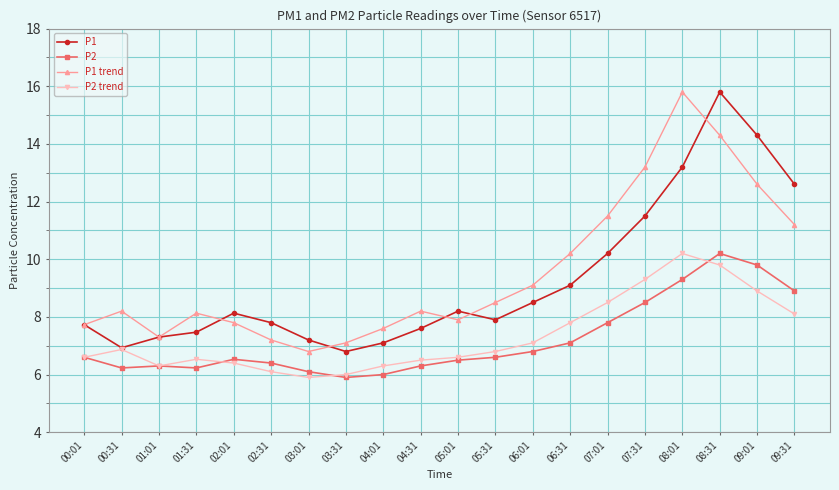

What is the average value of the P2 trend series?

7.3